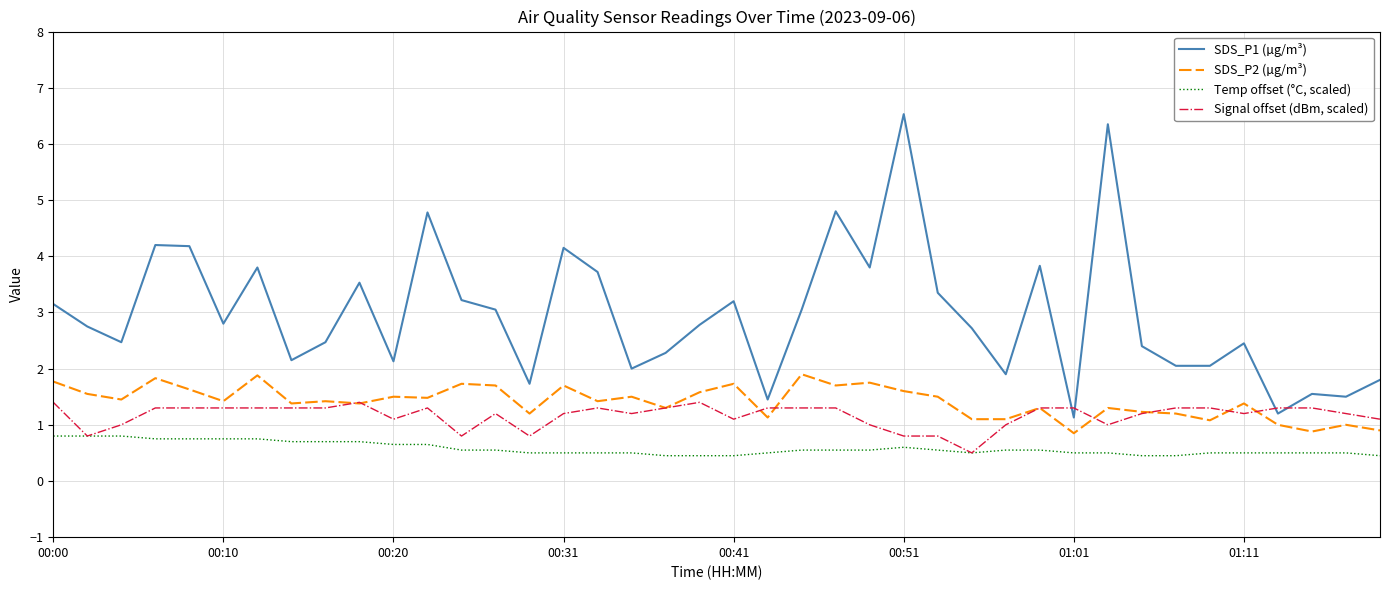

Which series has the largest total across all categories?

SDS_P1 (µg/m³)